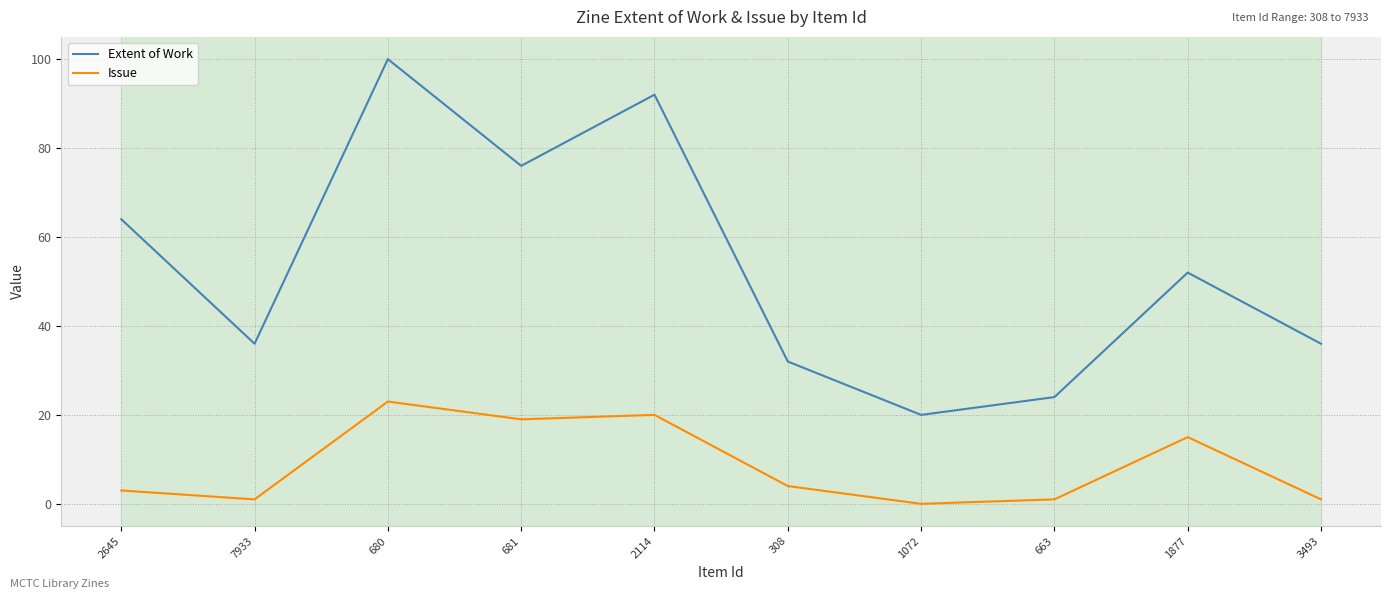

Where is the first local minimum for Issue?

7933